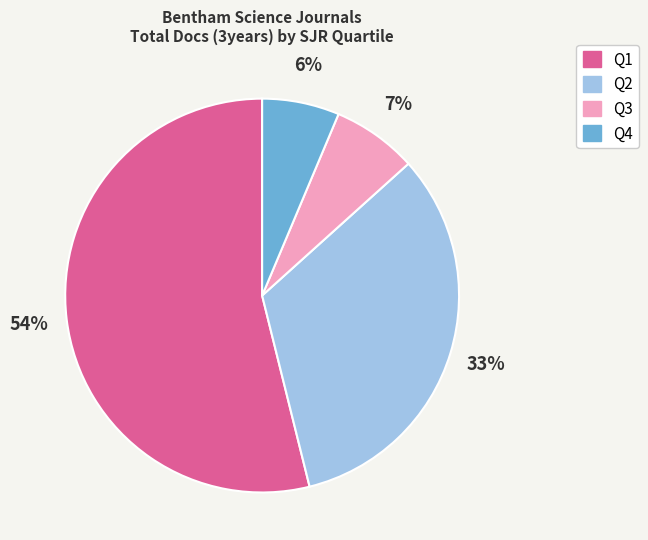

Does any single category account for the majority?

Yes